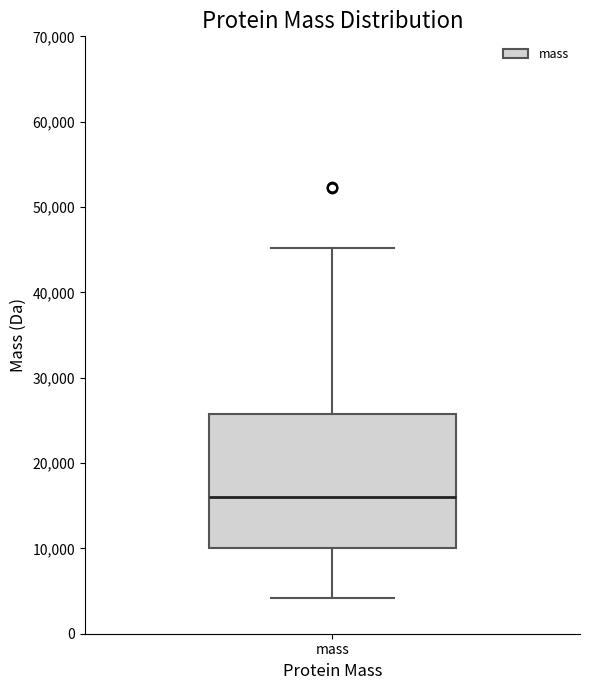

Where is the upper edge of the box for mass on the y-axis? The values are not printed on the chart, so give them approximately, as read against the axis.

26000